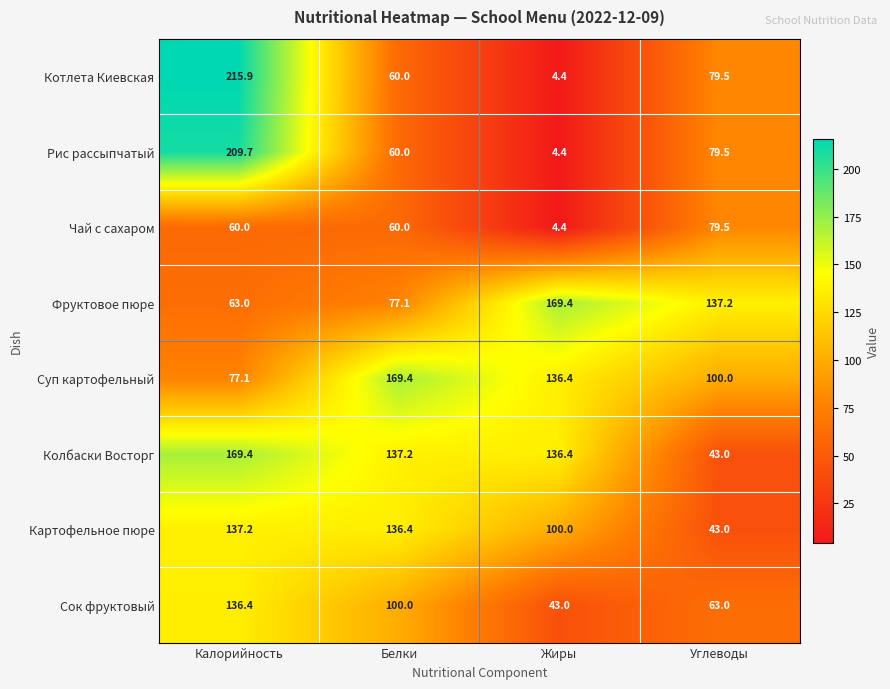

At Калорийность, list the series in order from smallest to largest.

Чай с сахаром, Фруктовое пюре, Суп картофельный, Сок фруктовый, Картофельное пюре, Колбаски Восторг, Рис рассыпчатый, Котлета Киевская